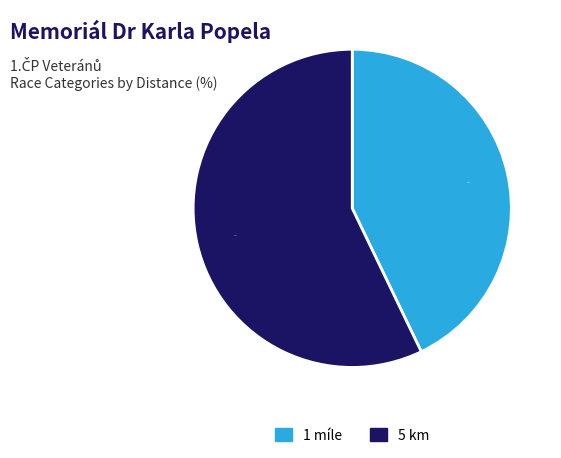

Is there a majority slice in this chart?

Yes